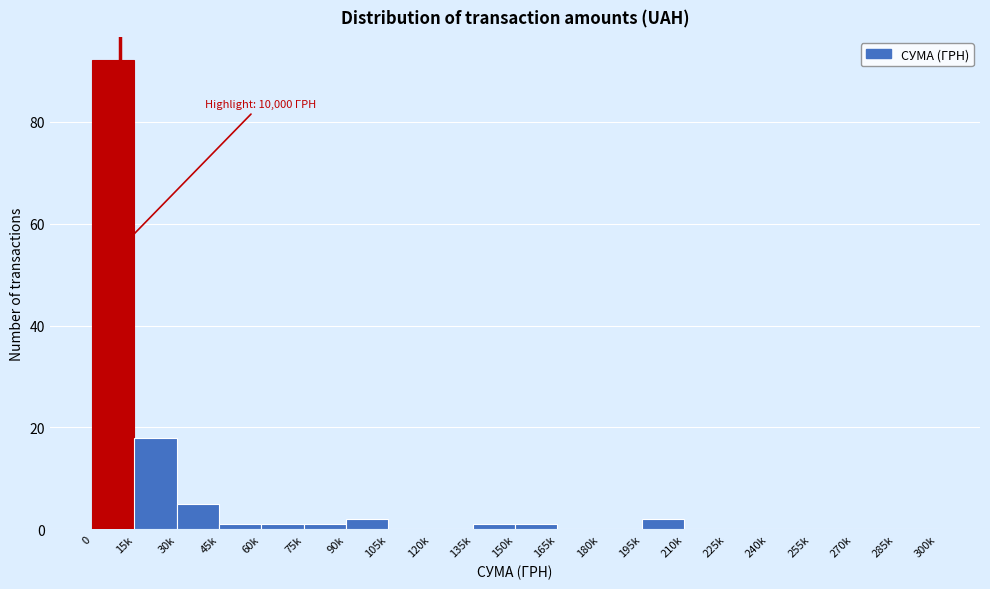

Reading left to right, what are all the values shown in this chart?

0=92	15k=18	30k=5	45k=1	60k=1	75k=1	90k=2	105k=0	120k=0	135k=1	150k=1	165k=0	180k=0	195k=2	210k=0	225k=0	240k=0	255k=0	270k=0	285k=0